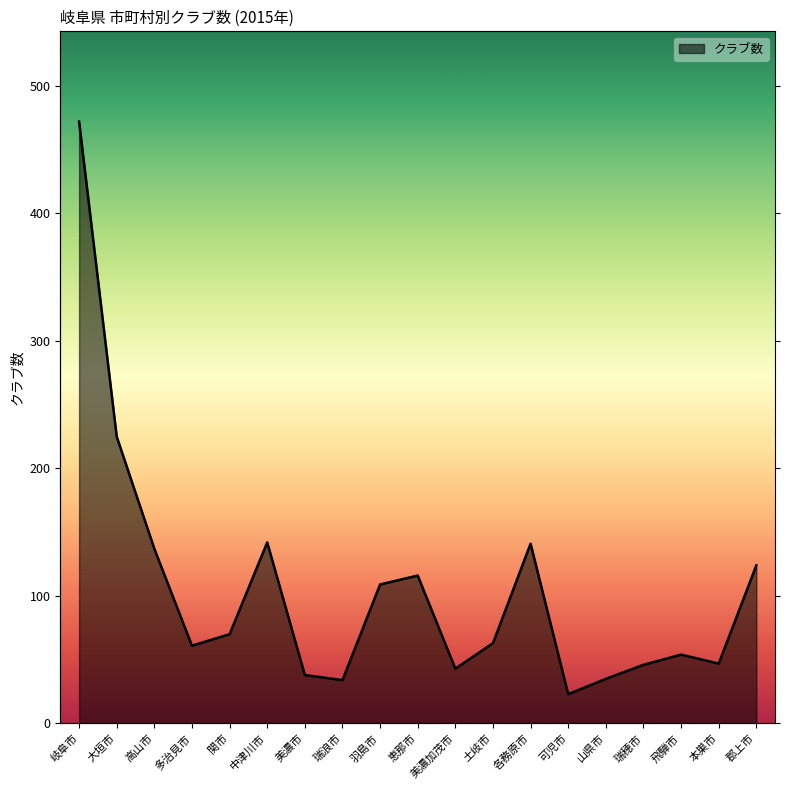

What is the sum of the values at 高山市 and 可児市?

160